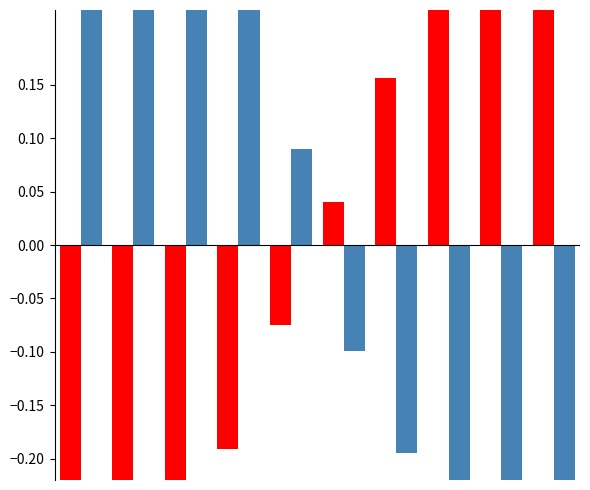

What is the value of the col_4 bar at the 10th from the left?

-0.7